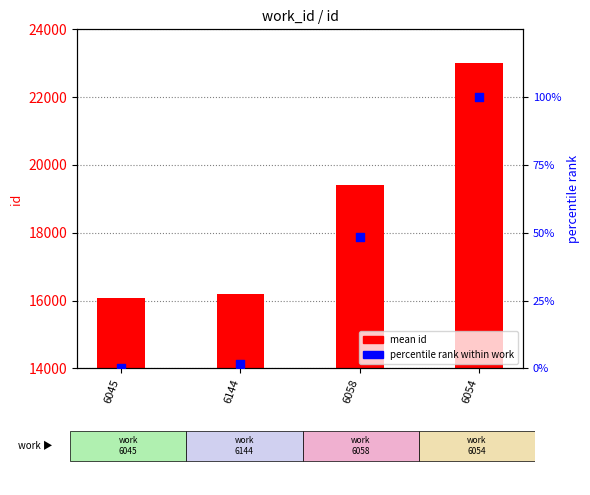

Which series has the largest total across all categories?

id (mean per work)